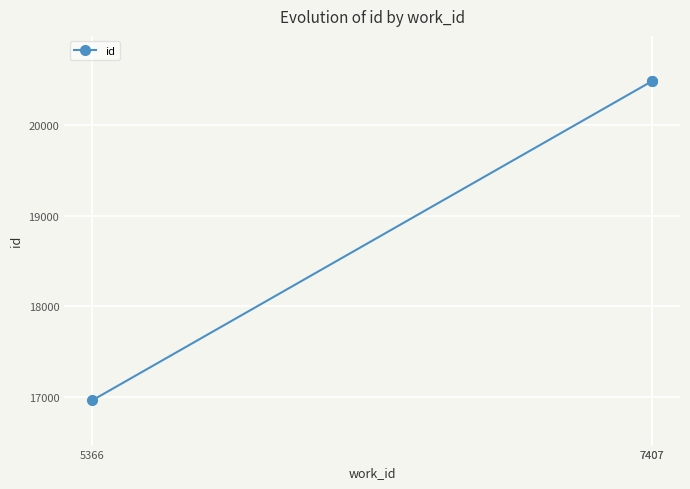

At which category does the chart reach its minimum across all series?

5366